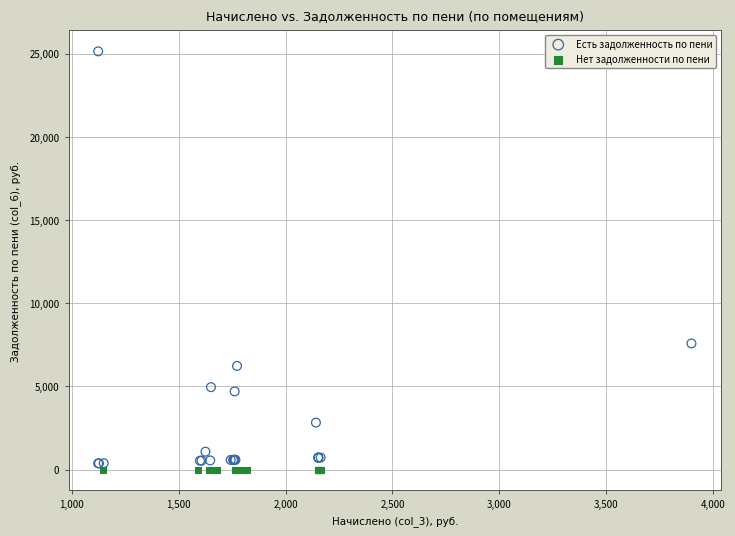

Which series contains the highest Y value?

Есть задолженность по пени